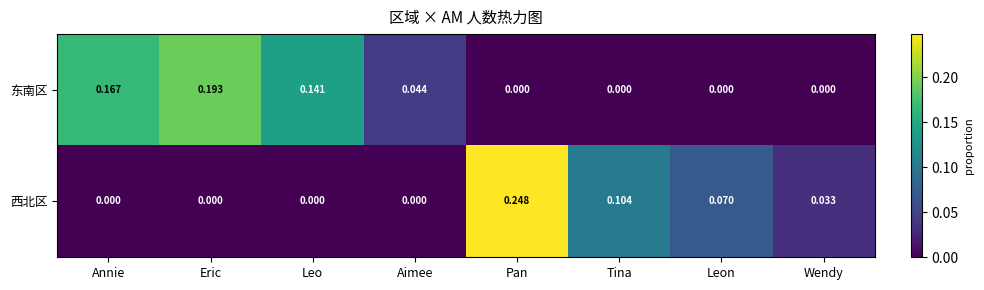

At which category is the sum across all series the highest?

Pan